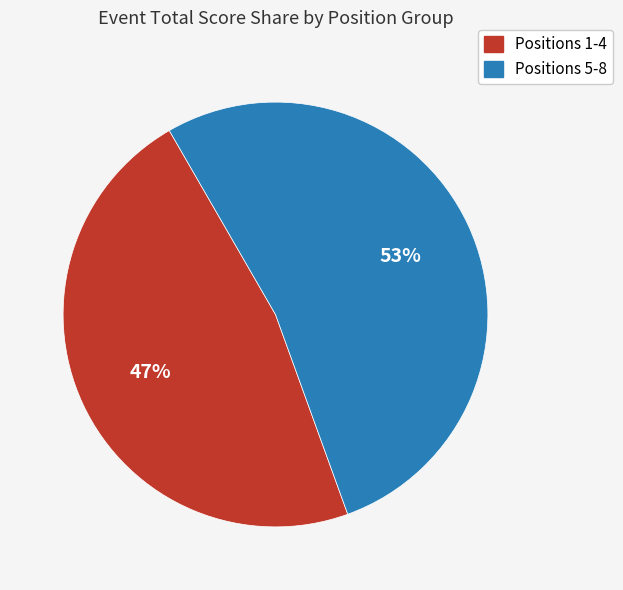

To the nearest percent, what is the difference between the Positions 5-8 and Positions 1-4 slice percentages?

6%